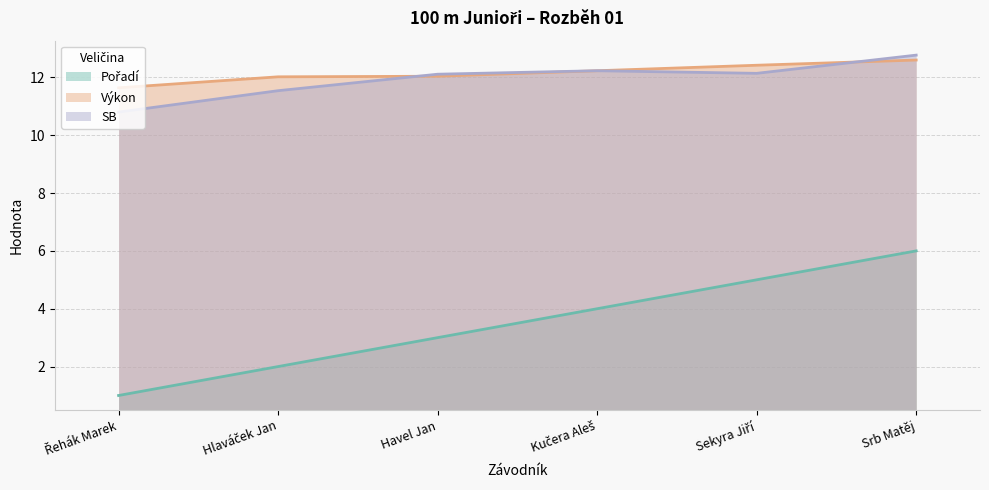

What value does the Pořadí series have at Sekyra Jiří?

5.0